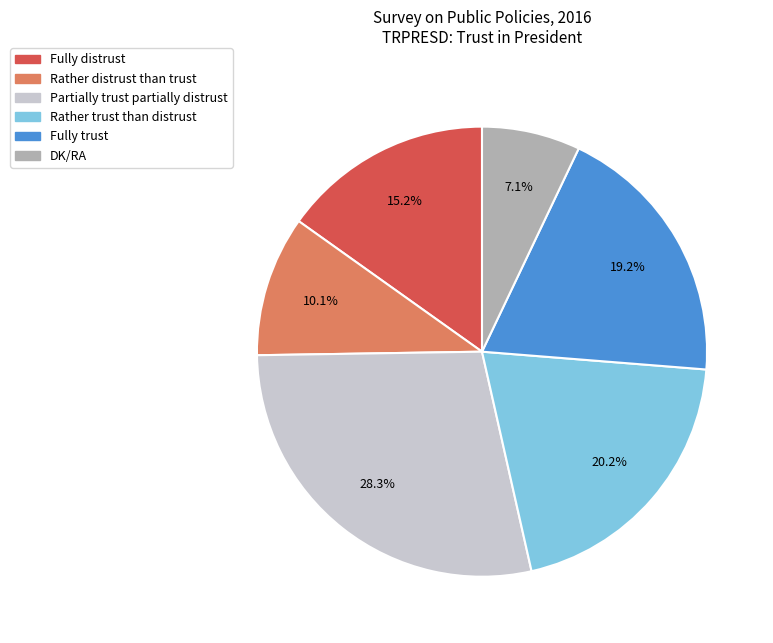

Count the number of slices in the pie.

6